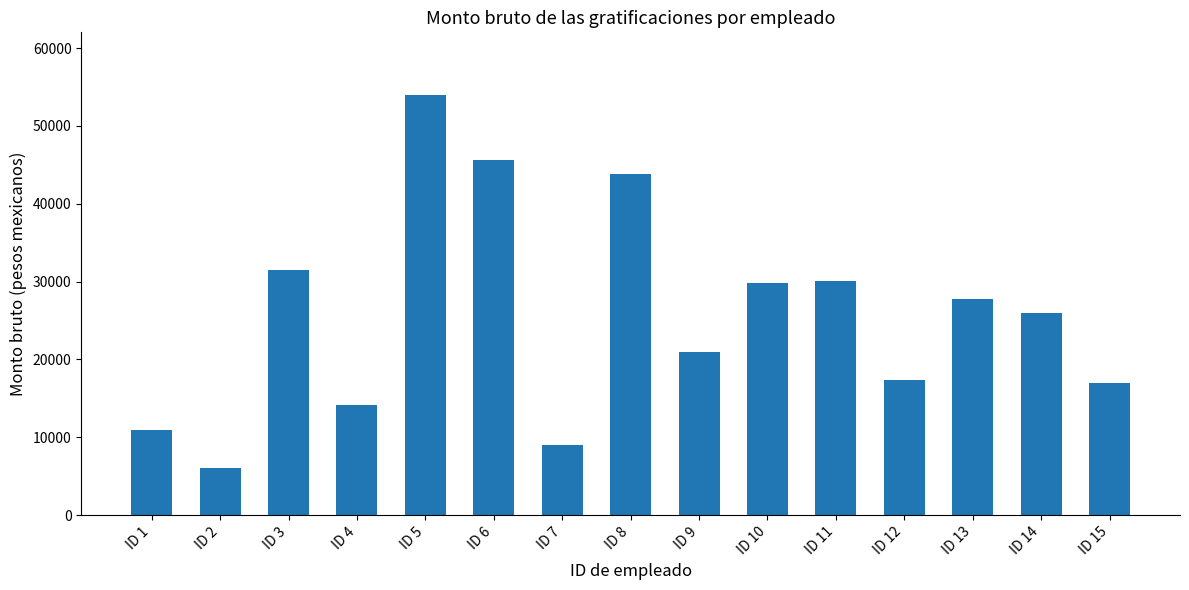

The value at ID 7 is 15638.4. True or false?

False